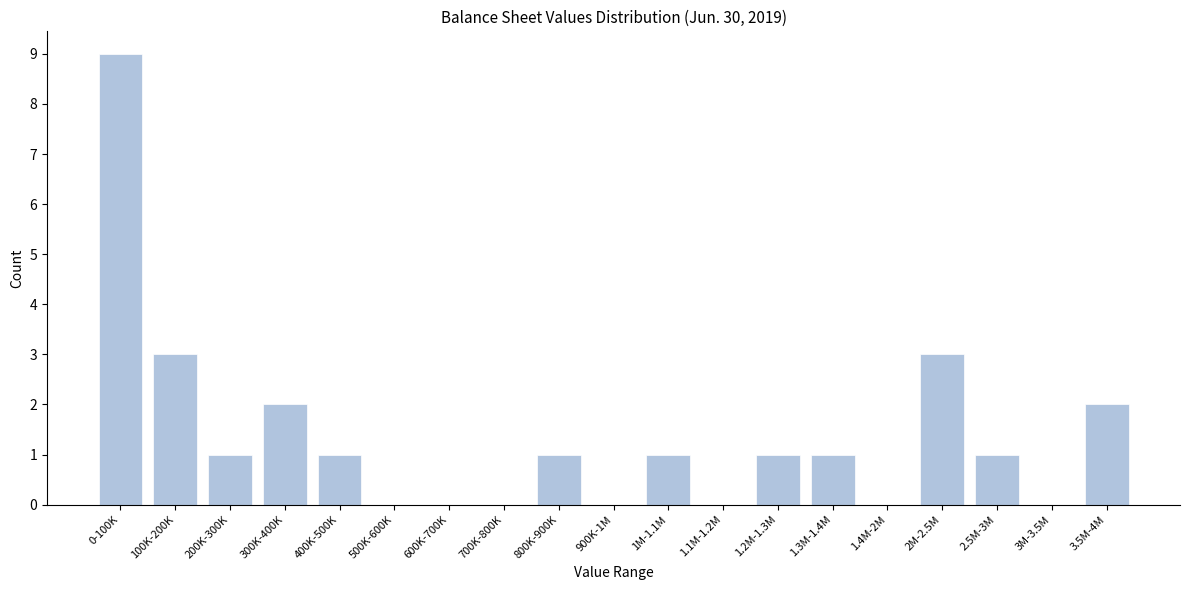

Reading left to right, transcribe all the data shown in this chart.

0-100K=9	100K-200K=3	200K-300K=1	300K-400K=2	400K-500K=1	500K-600K=0	600K-700K=0	700K-800K=0	800K-900K=1	900K-1M=0	1M-1.1M=1	1.1M-1.2M=0	1.2M-1.3M=1	1.3M-1.4M=1	1.4M-2M=0	2M-2.5M=3	2.5M-3M=1	3M-3.5M=0	3.5M-4M=2